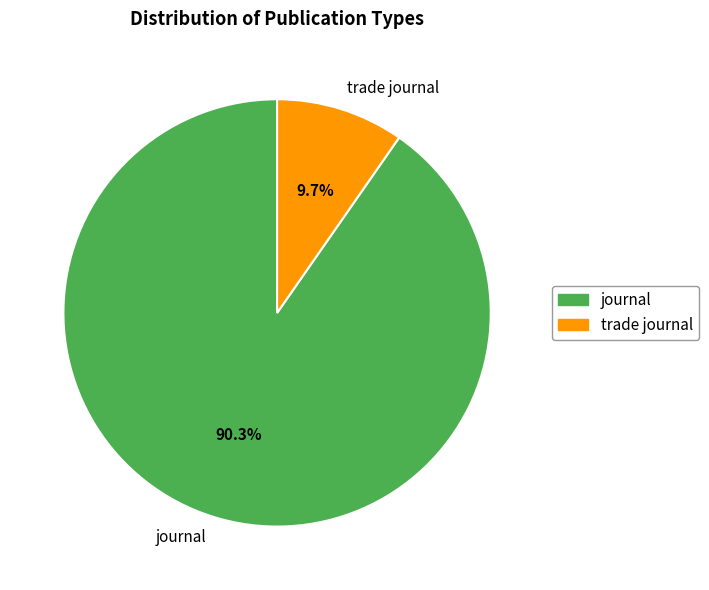

How much of the chart is everything except journal?

9.7%